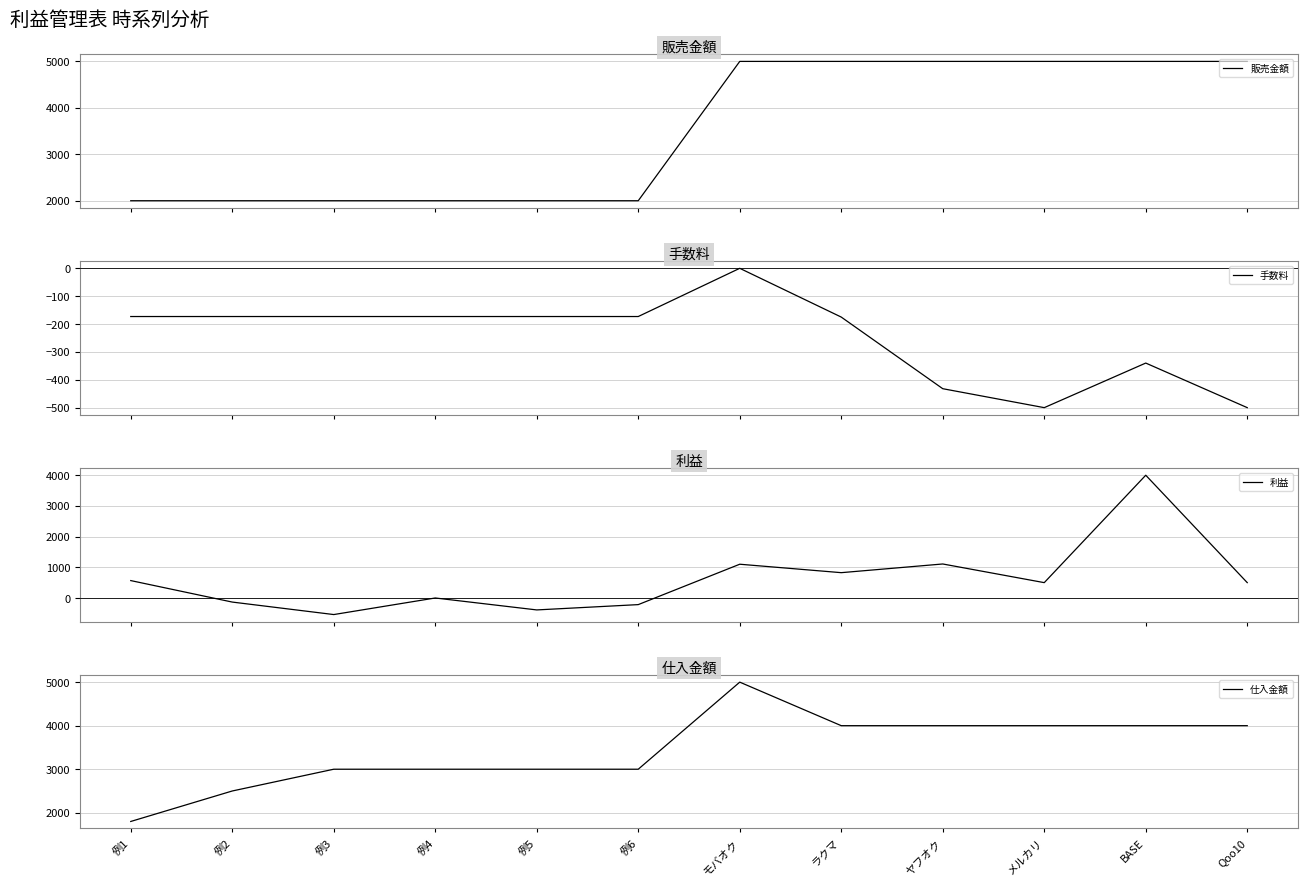

True or false: 仕入金額 has more than 0 points higher than both neighbors.

True